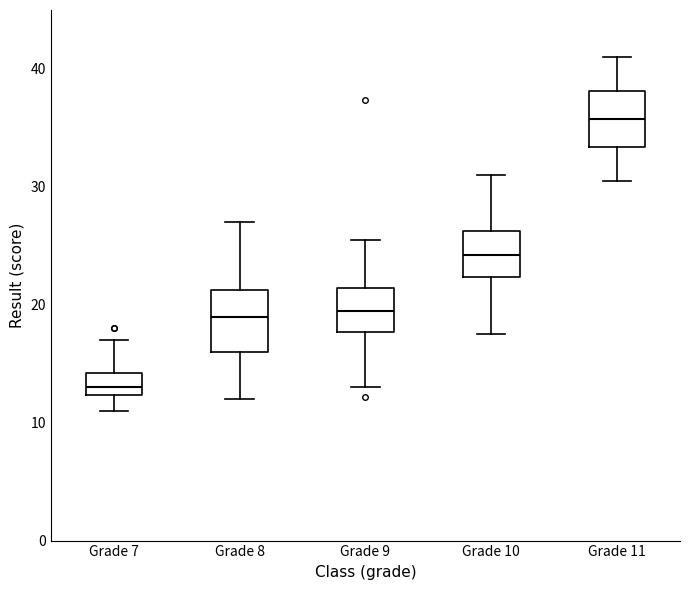

Reading left to right, read every box against the y-axis: the position of its median line, the range the box covers, and the ends of its whiskers. The values are not printed on the chart, so give them approximately, as read against the axis.

Grade 7: median 13, box 12 to 14, whiskers 11 to 17
Grade 8: median 19, box 16 to 21, whiskers 12 to 27
Grade 9: median 19, box 18 to 21, whiskers 13 to 26
Grade 10: median 24, box 22 to 26, whiskers 18 to 31
Grade 11: median 36, box 33 to 38, whiskers 31 to 41